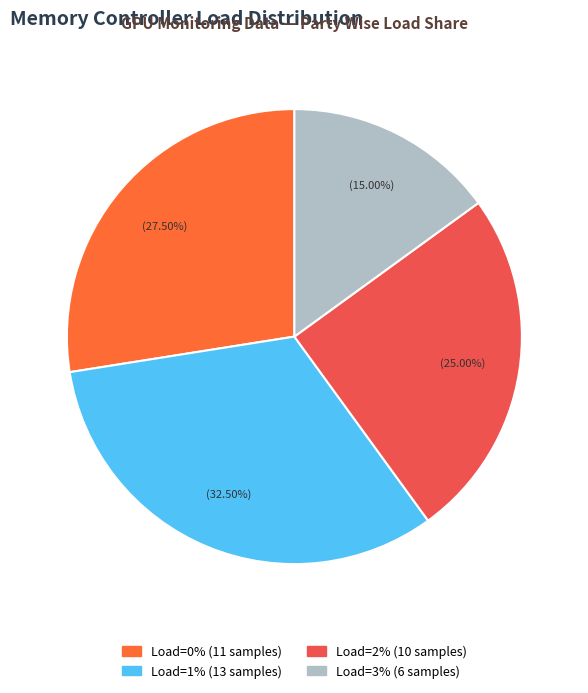

To the nearest percent, what is the difference between the largest and smallest slice percentages?

18%